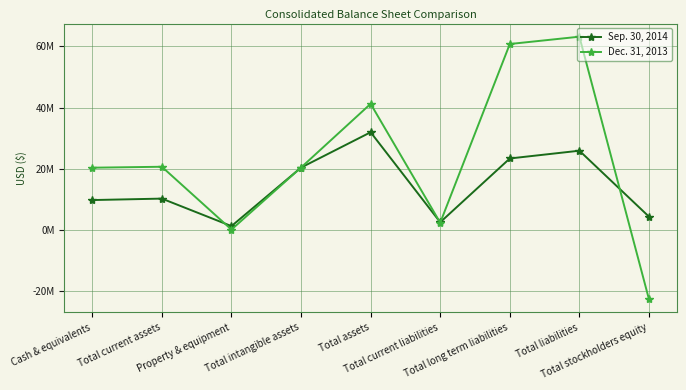

Which series changed the most between Cash & equivalents and Total stockholders equity?

Dec. 31, 2013